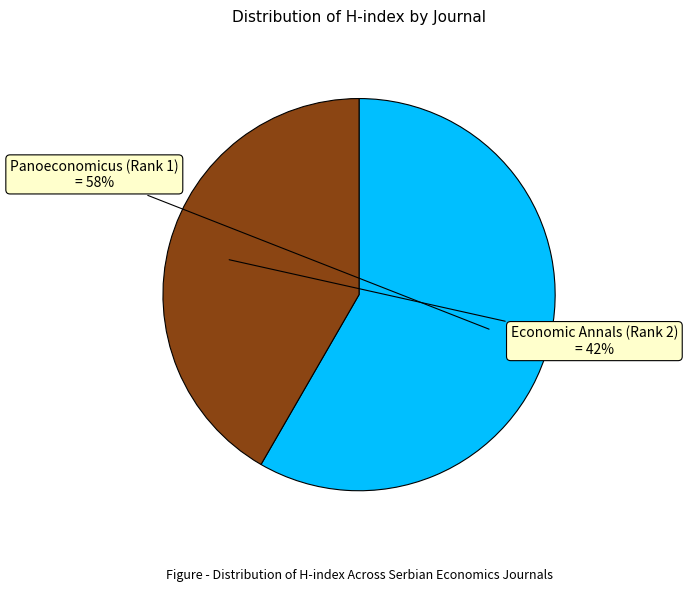

Is the sum of Economic Annals (Rank 2) and Panoeconomicus (Rank 1) greater than half?

Yes